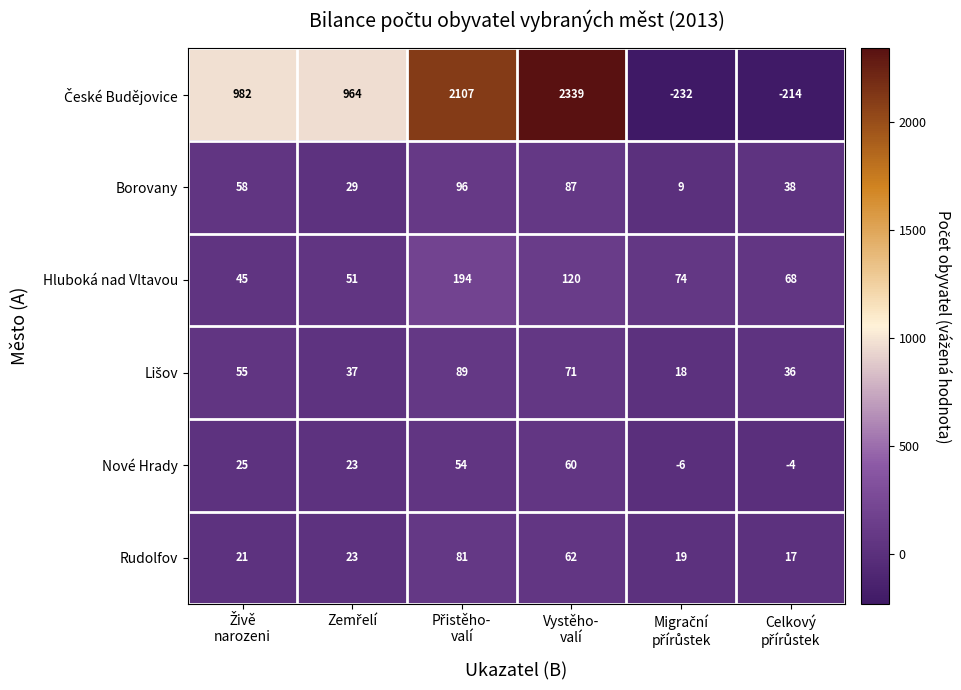

What is the difference between the maximum and minimum values in the Rudolfov series?

64